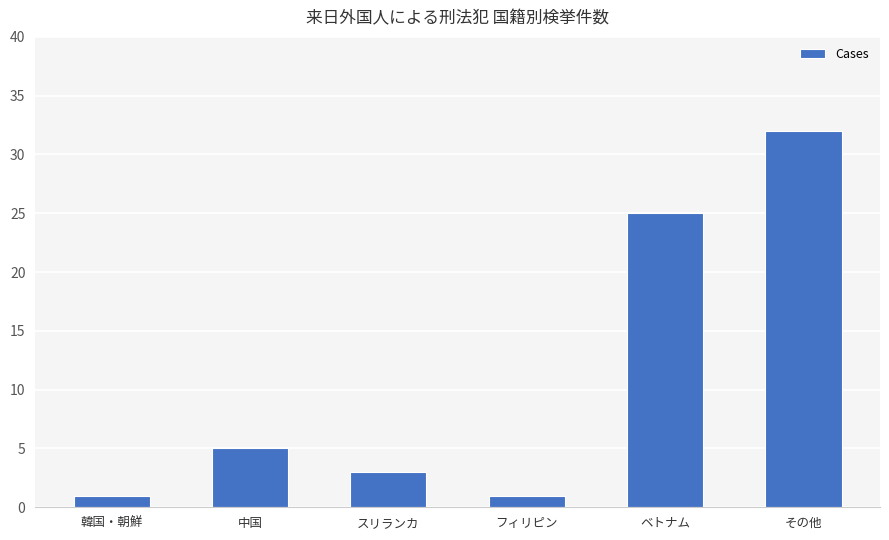

Reading left to right, what are all the values shown in this chart?

1	5	3	1	25	32